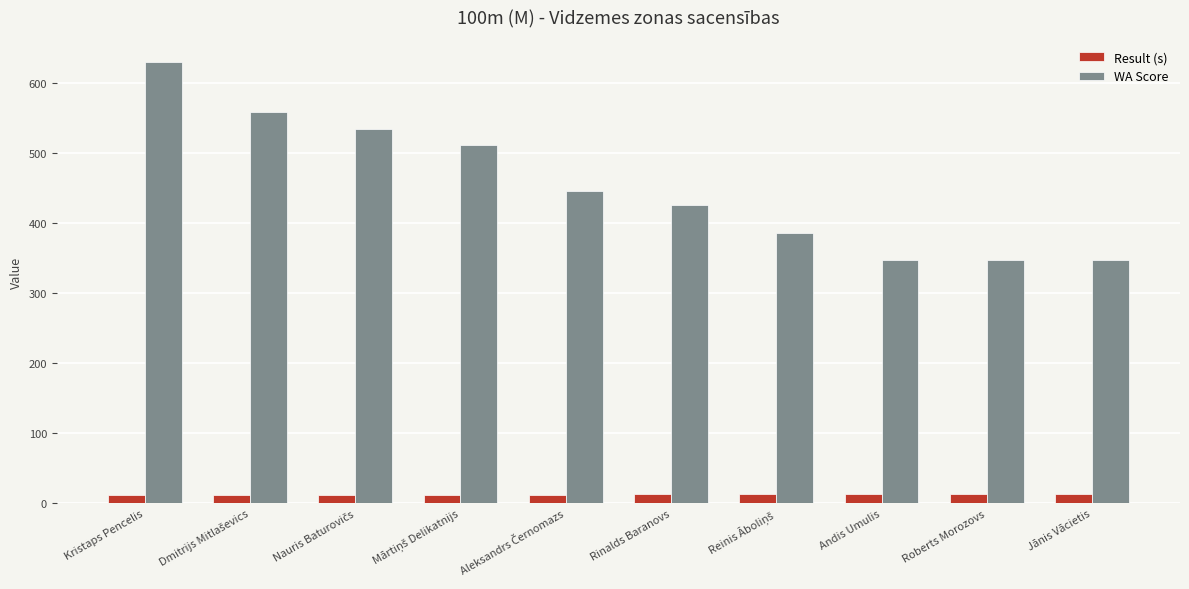

At which category is the sum across all series the highest?

Kristaps Pencelis